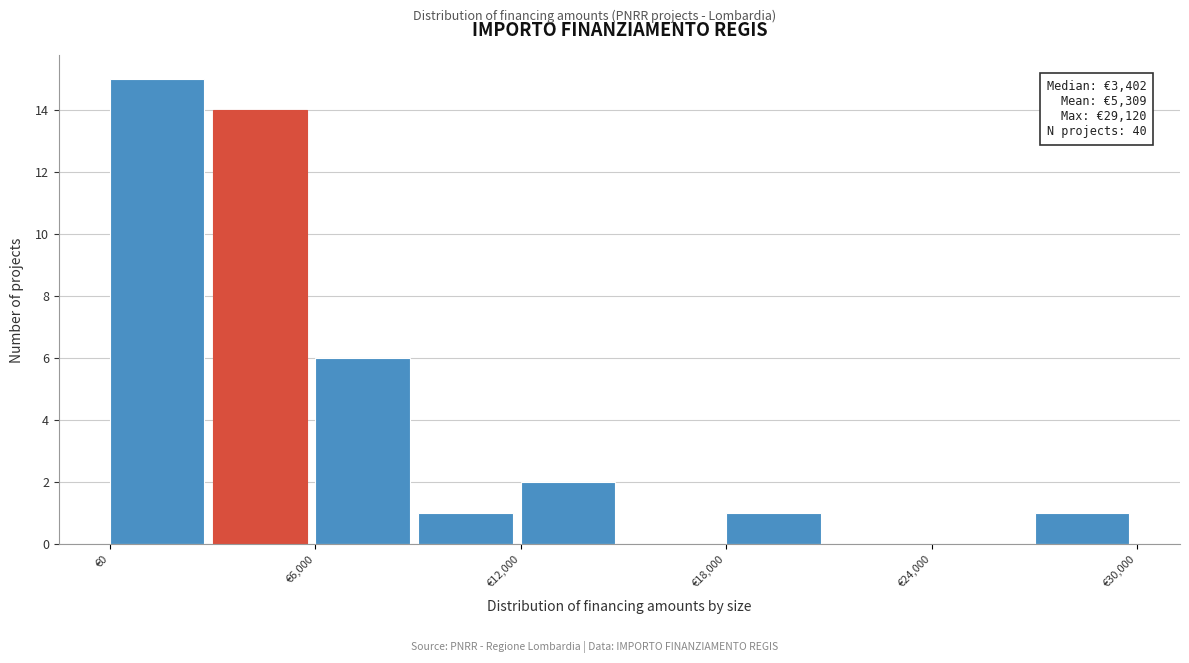

Read against the x-axis, roughly where is the centre of the tallest bar?

1000